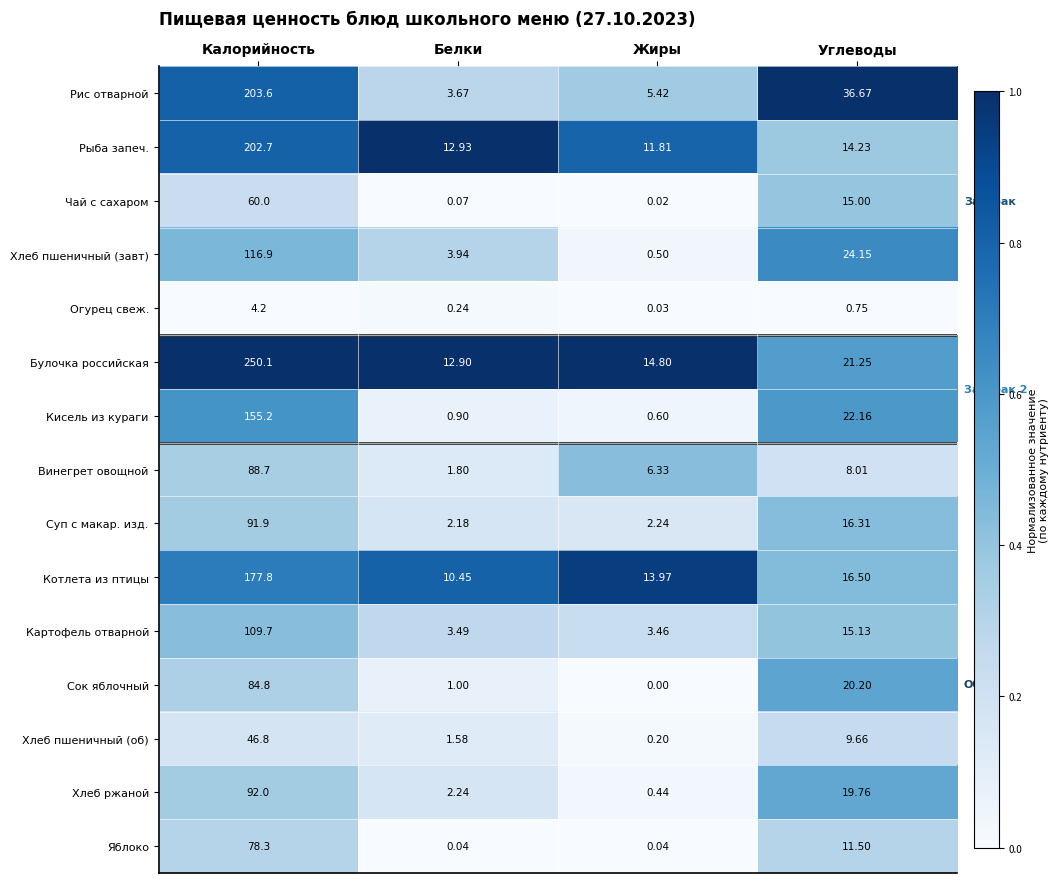

Rank the series by their maximum value, from highest to lowest.

Булочка российская, Рис отварной, Рыба запеч., Котлета из птицы, Кисель из кураги, Хлеб пшеничный (завт), Картофель отварной, Хлеб ржаной, Суп с макар. изд., Винегрет овощной, Сок яблочный, Яблоко, Чай с сахаром, Хлеб пшеничный (об), Огурец свеж.